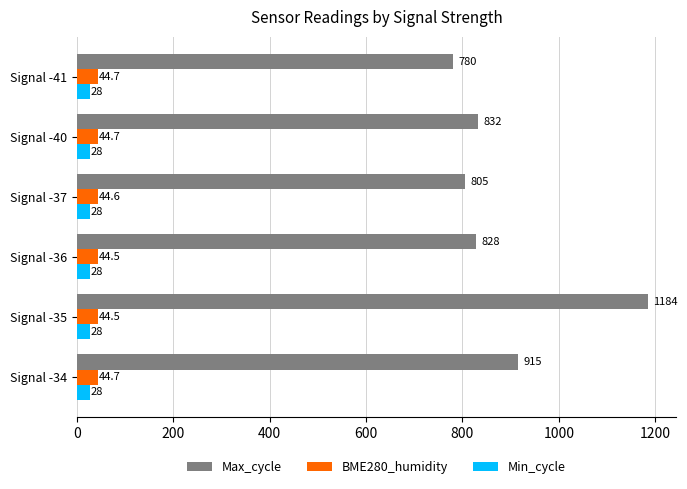

Which series has the largest total across all categories?

Max_cycle